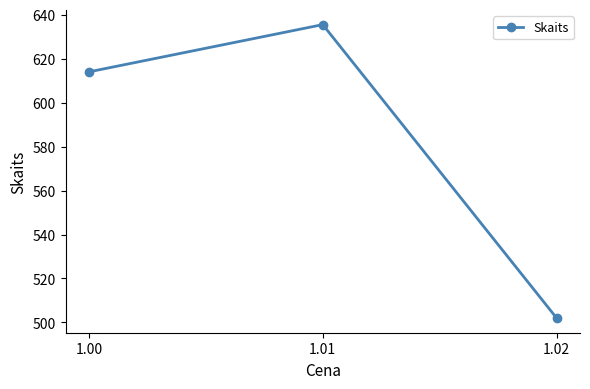

What is the difference between the maximum and minimum values?

133.5